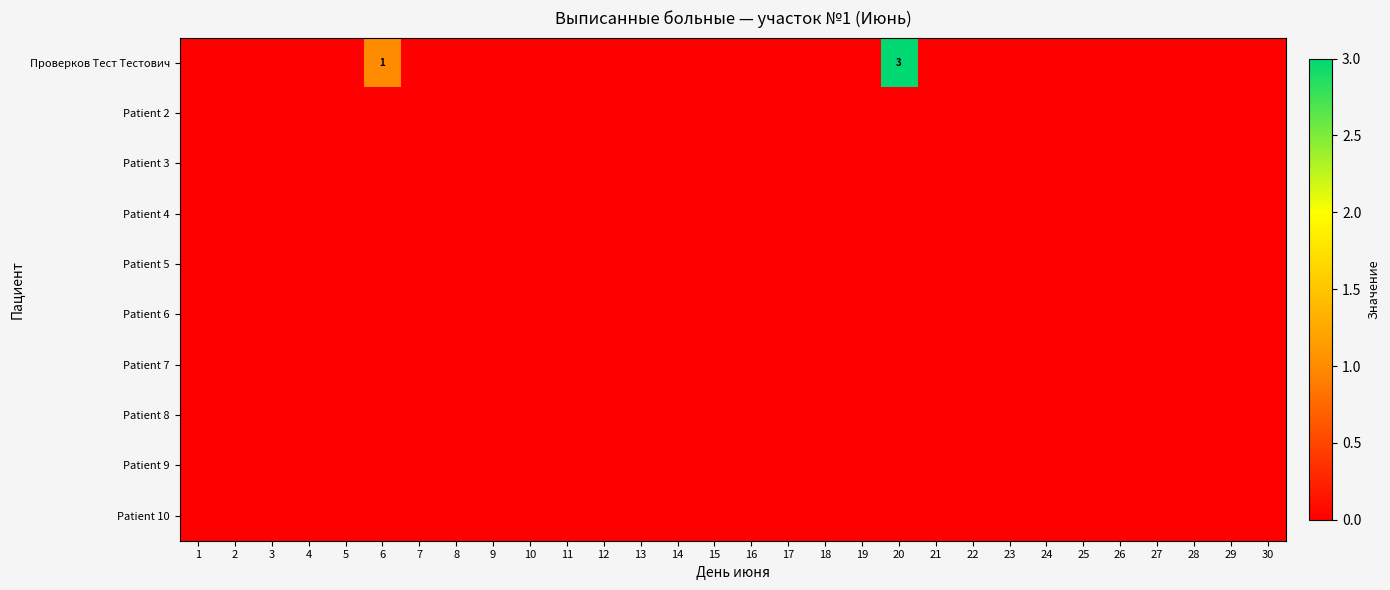

The Проверков Тест Тестович series shows 0 at 13. True or false?

True